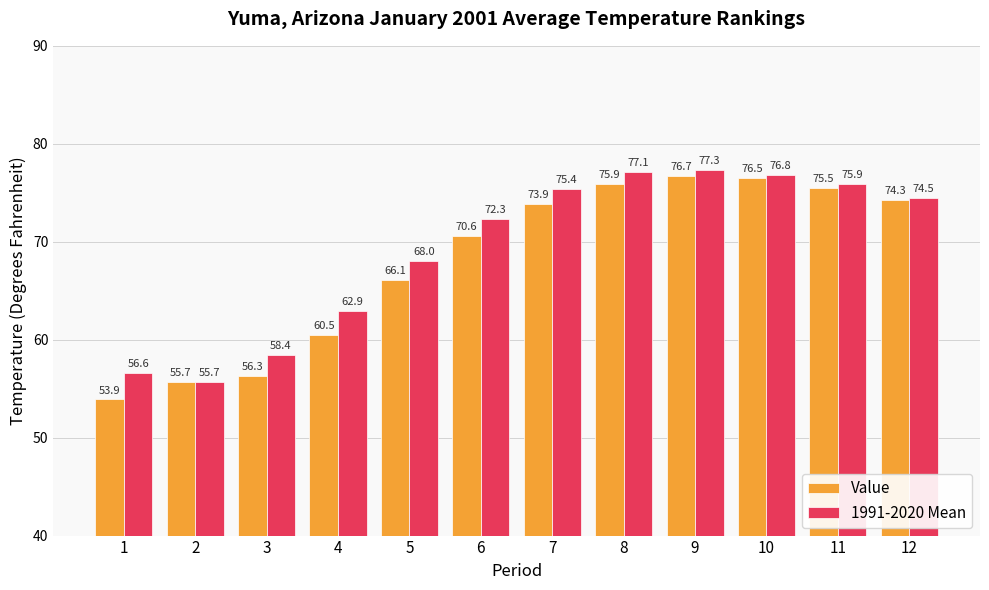

Rank the series by their average value, from lowest to highest.

Value, 1991-2020 Mean